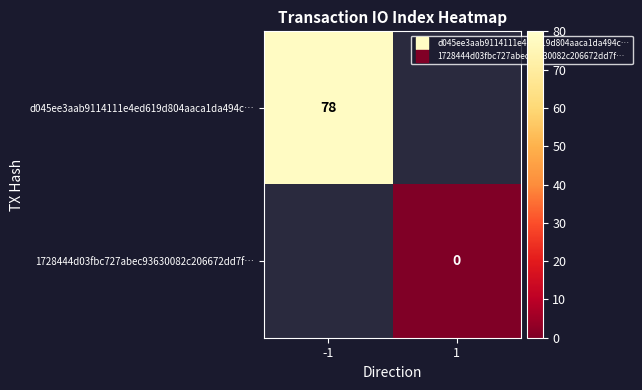

What is the maximum value shown in the chart?

78.0